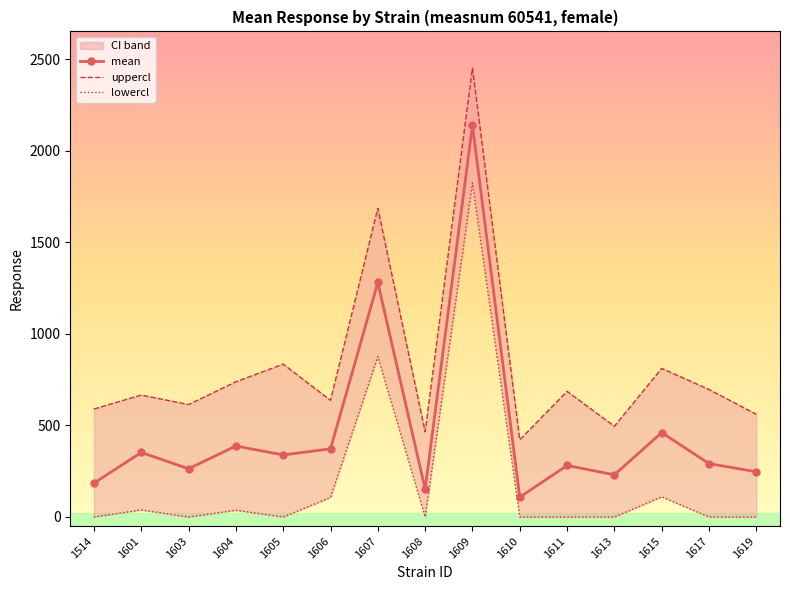

What is the value of the uppercl point at the 11th from the left?

686.2